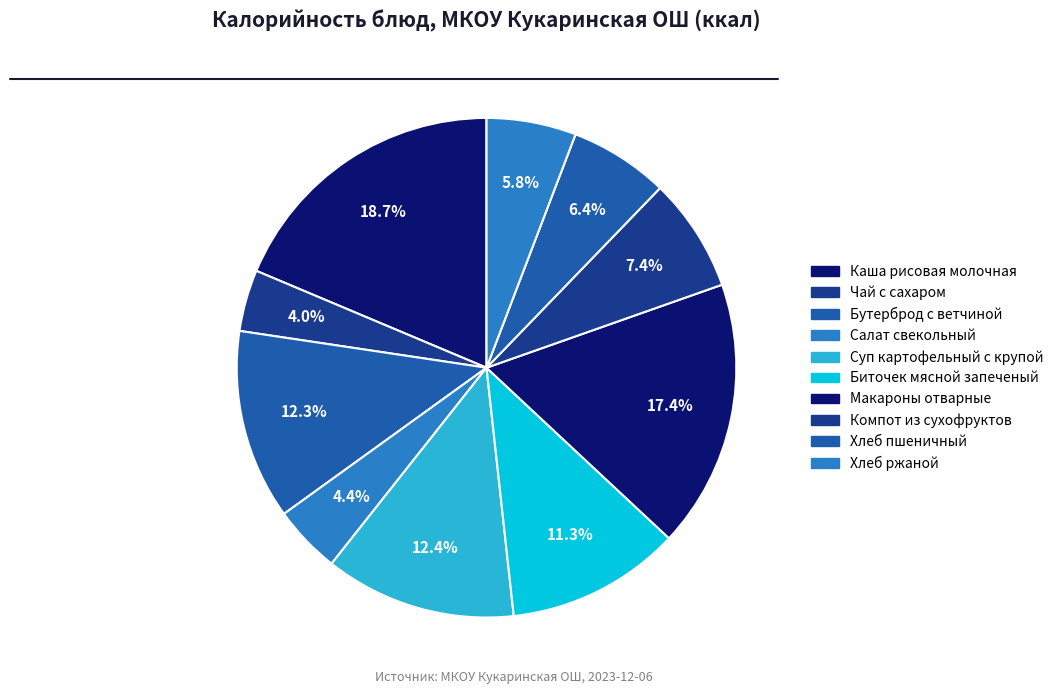

Is it true that Хлеб ржаной is 1% of the pie?

False